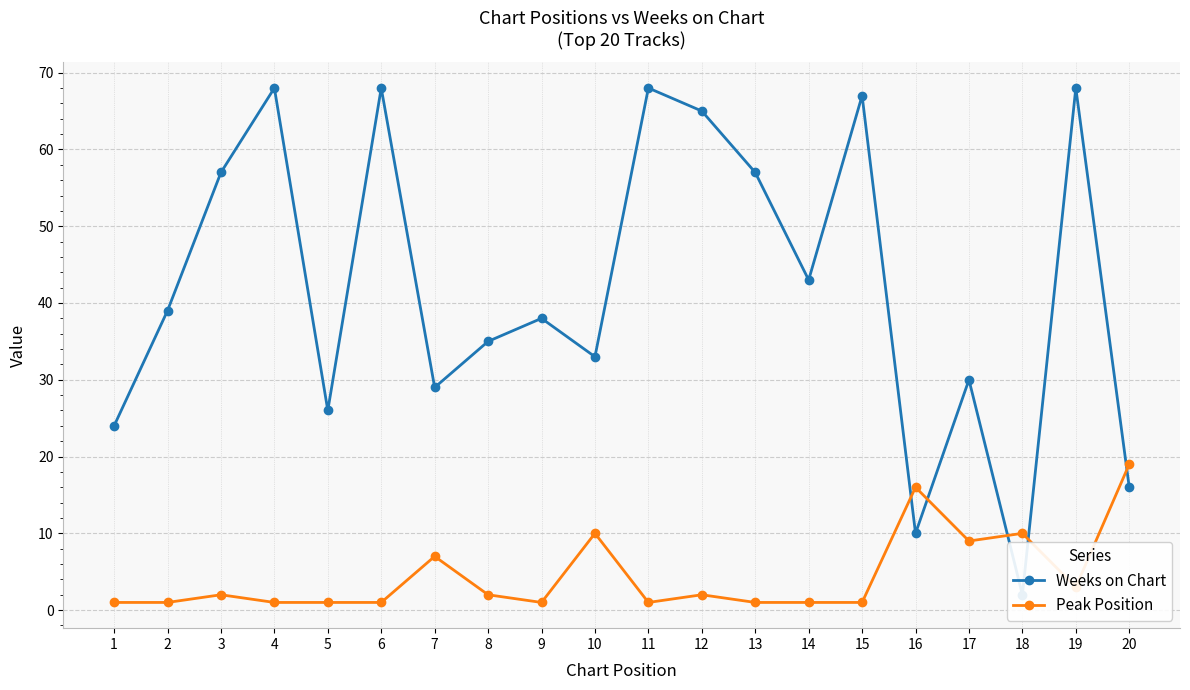

Is it true that Weeks on Chart equals 50 at 10?

False